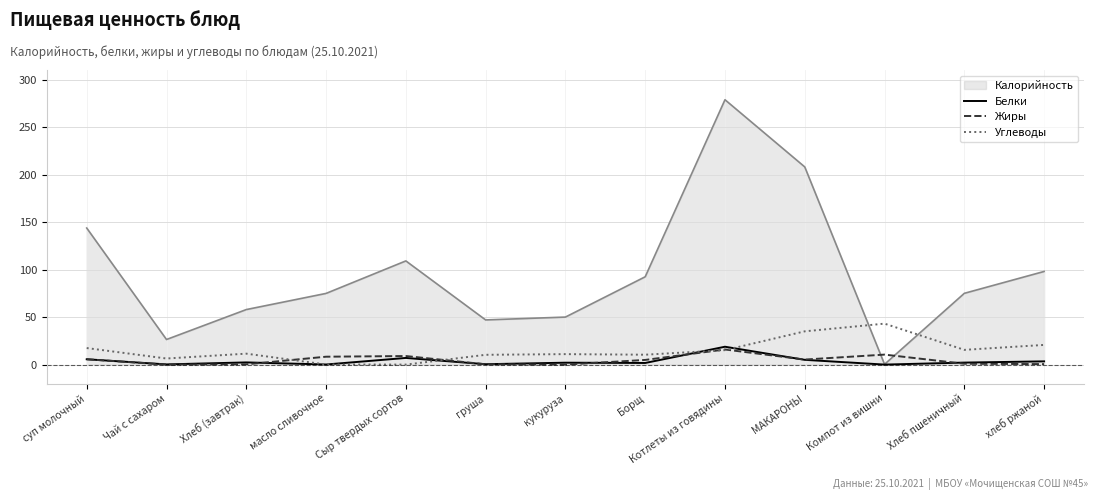

True or false: Углеводы has a value of 15.5 at Хлеб пшеничный.

True